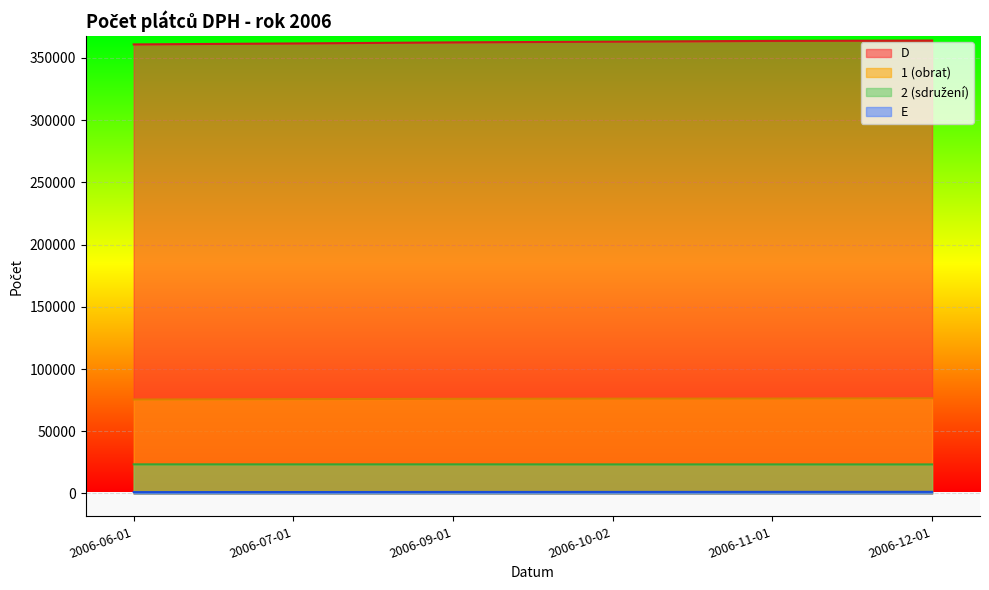

The 2 (sdružení) series shows 10776 at 2006-10-02. True or false?

False